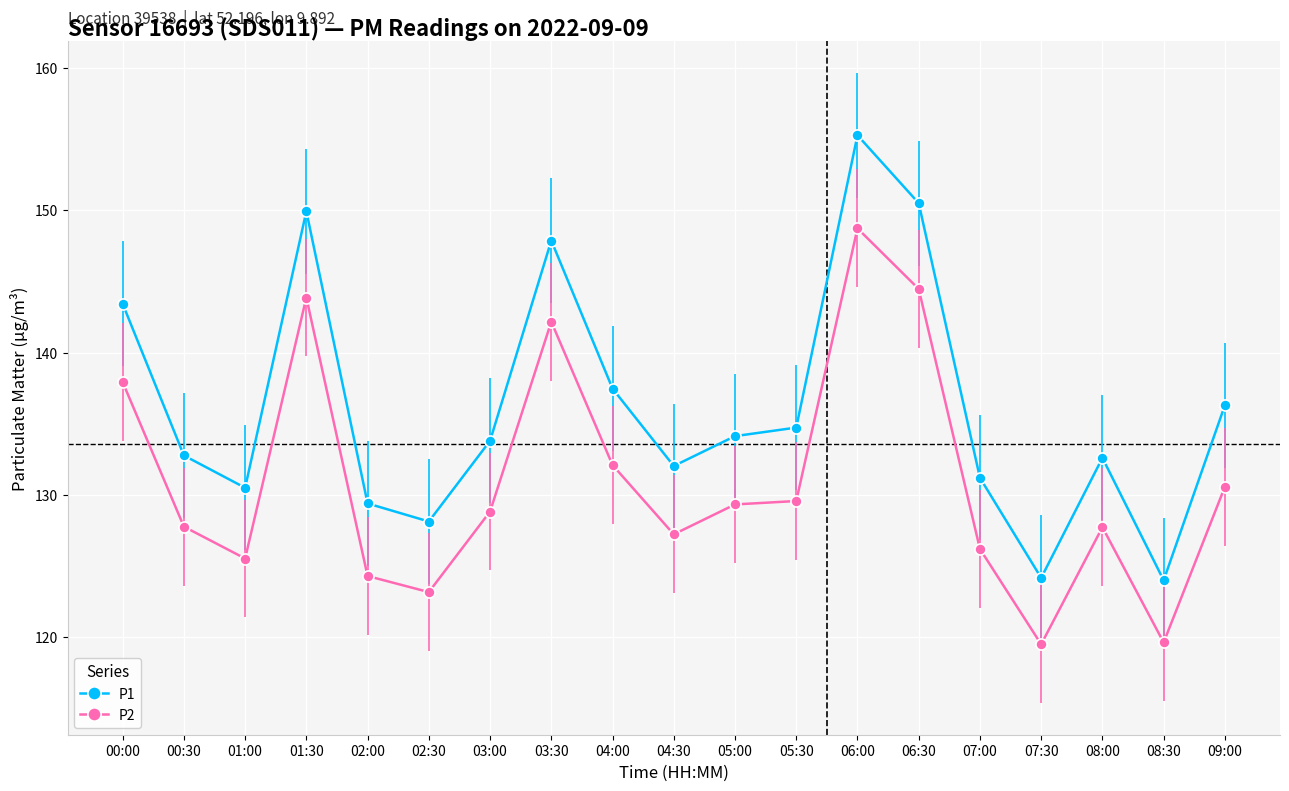

List the series in order of their peak value, lowest first.

P2, P1